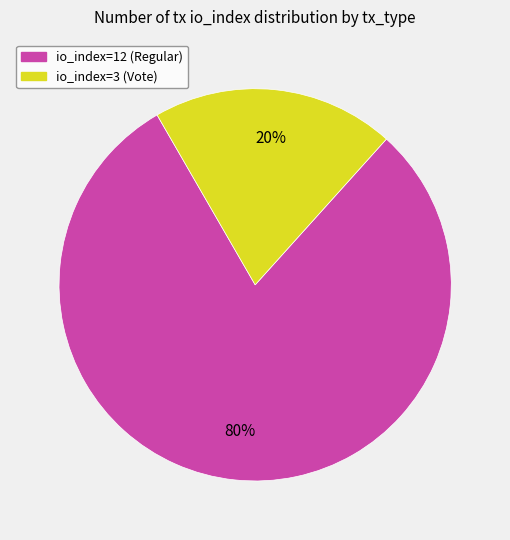

How many segments does this pie chart have?

2